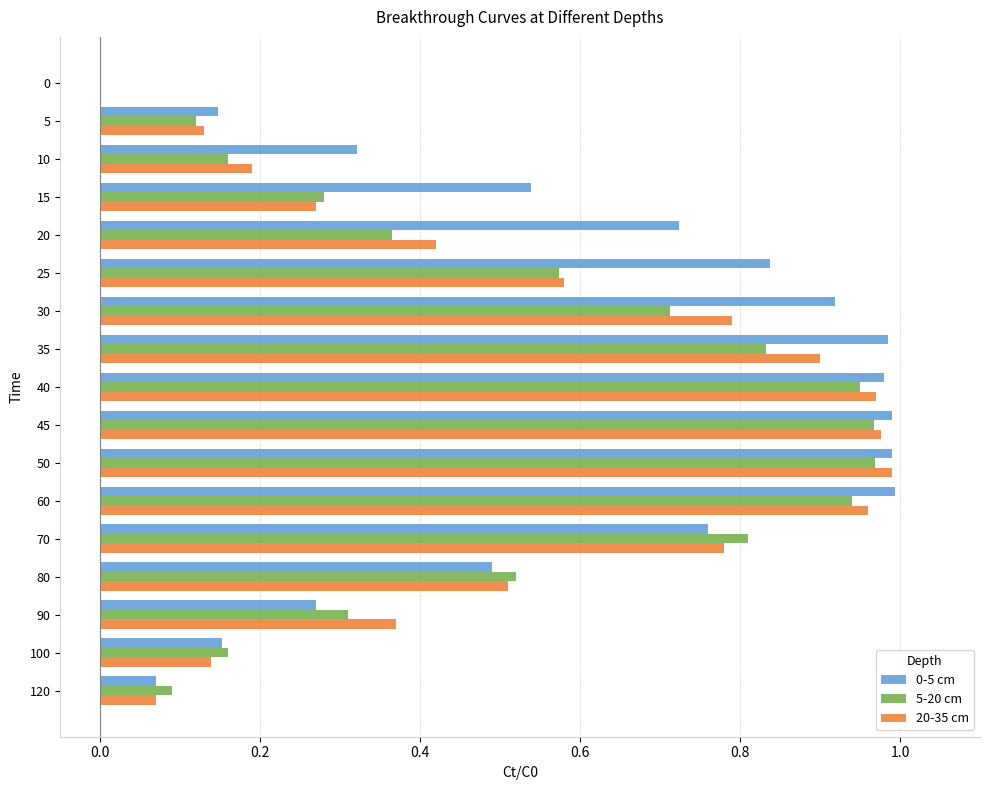

Which series has the largest total across all categories?

0-5 cm